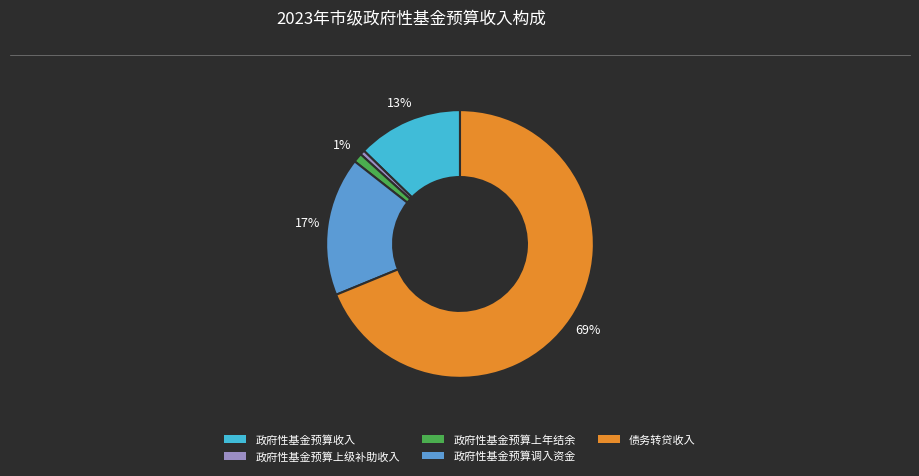

To the nearest percent, what percentage of the pie is 政府性基金预算收入?

13%